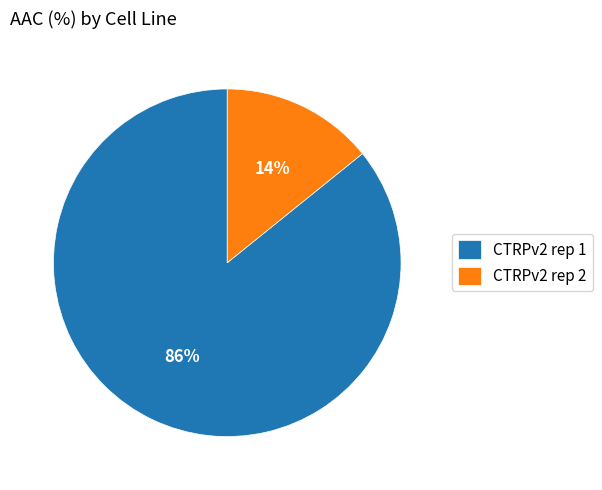

How many slices are in this pie chart?

2